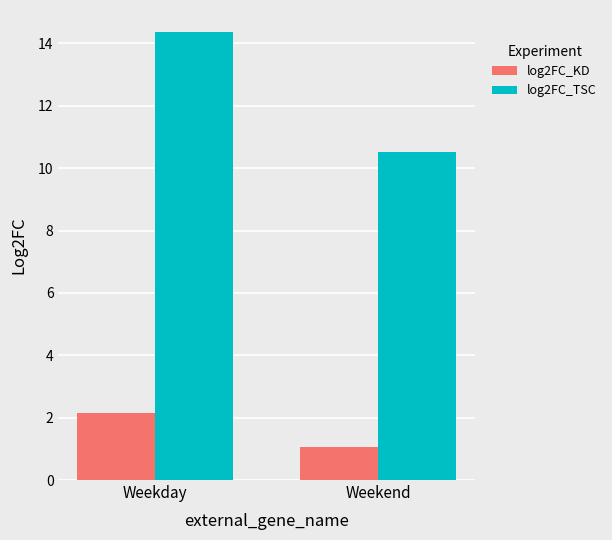

At which label does log2FC_KD first exceed 2?

Weekday